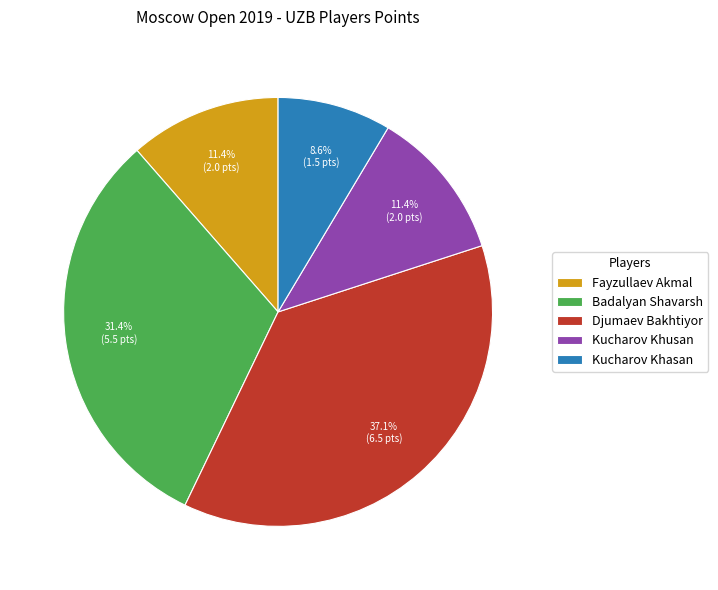

Does Fayzullaev Akmal account for over 50% of the chart?

No